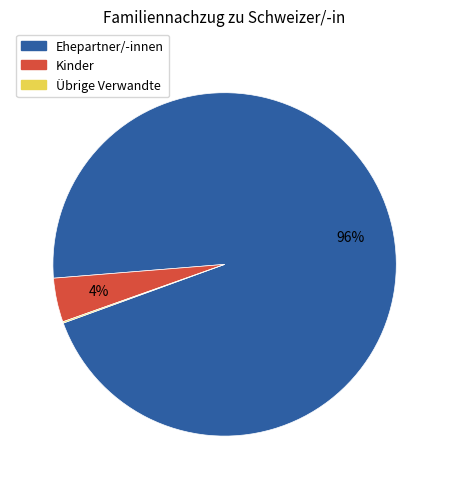

Between Ehepartner/-innen and Kinder, which is larger?

Ehepartner/-innen